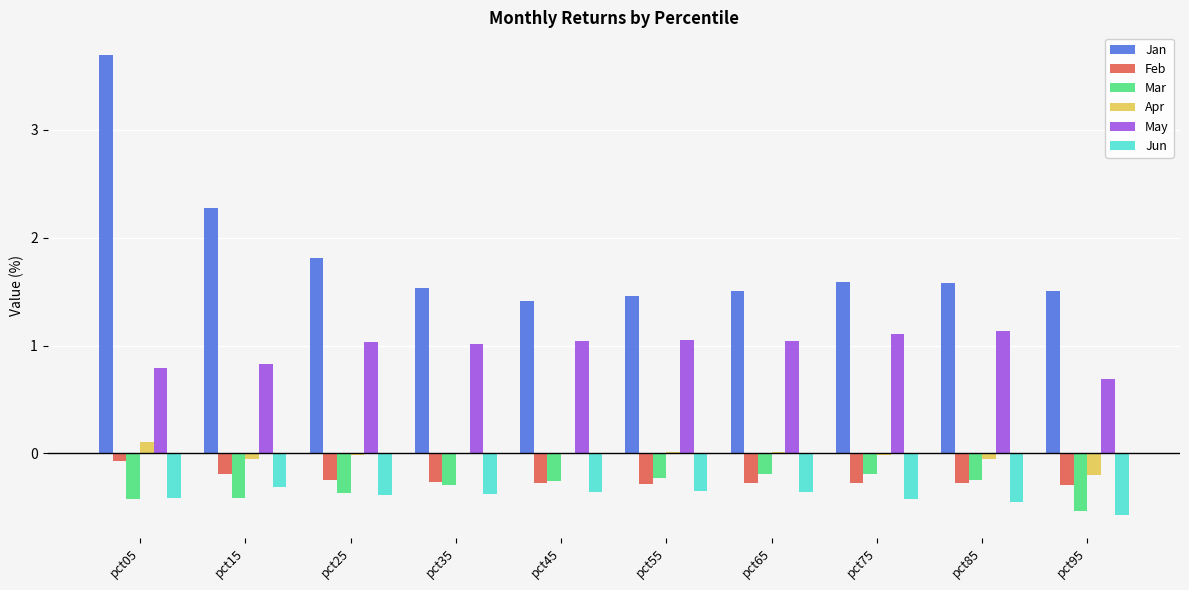

Read the Feb value at pct95.

-0.3